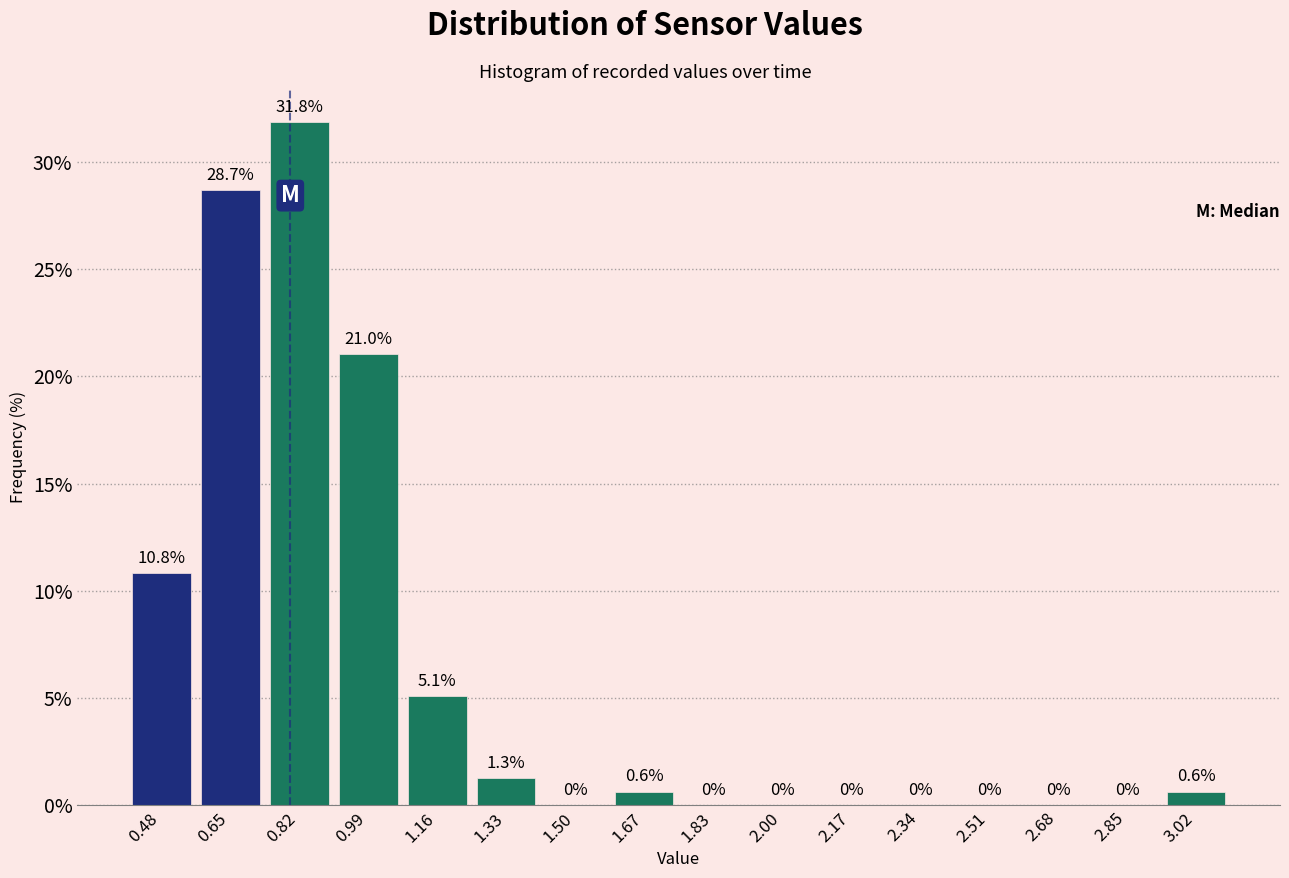

Reading left to right, list every bar in this chart as the range it spans on the x-axis followed by its height. The bar edges are not printed on the chart, so give them approximately, as read against the axis.

0.40 to 0.56: 10.8
0.56 to 0.74: 28.7
0.74 to 0.90: 31.8
0.90 to 1.08: 21.0
1.08 to 1.24: 5.1
1.24 to 1.42: 1.3
1.42 to 1.58: 0.0
1.58 to 1.76: 0.6
1.76 to 1.92: 0.0
1.92 to 2.08: 0.0
2.08 to 2.26: 0.0
2.26 to 2.42: 0.0
2.42 to 2.60: 0.0
2.60 to 2.76: 0.0
2.76 to 2.94: 0.0
2.94 to 3.10: 0.6